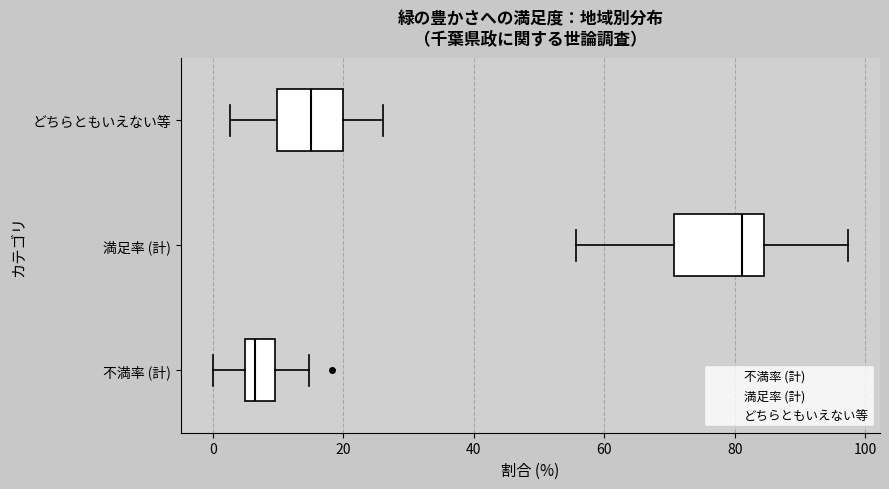

Reading bottom to top, read every box against the x-axis: the position of its median line, the range the box covers, and the ends of its whiskers. The values are not printed on the chart, so give them approximately, as read against the axis.

不満率 (計): median 6, box 4 to 10, whiskers 0 to 14
満足率 (計): median 82, box 70 to 84, whiskers 56 to 98
どちらともいえない等: median 16, box 10 to 20, whiskers 2 to 26